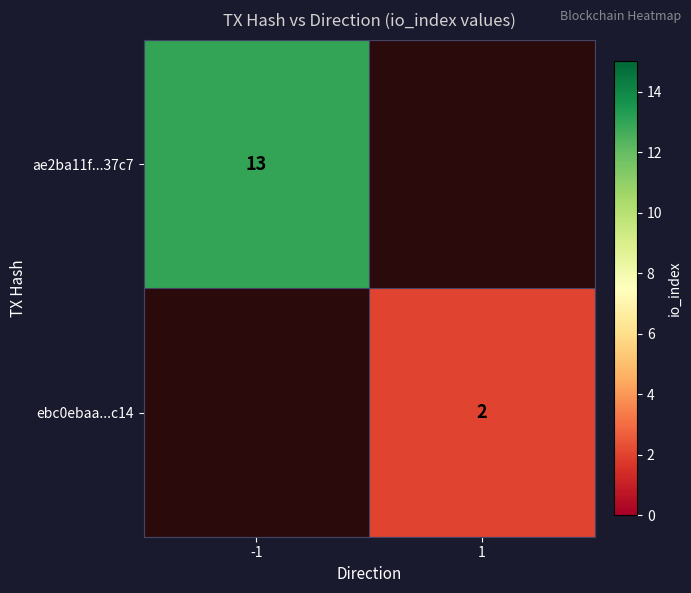

The ae2ba11f...37c7 series shows 23 at -1. True or false?

False